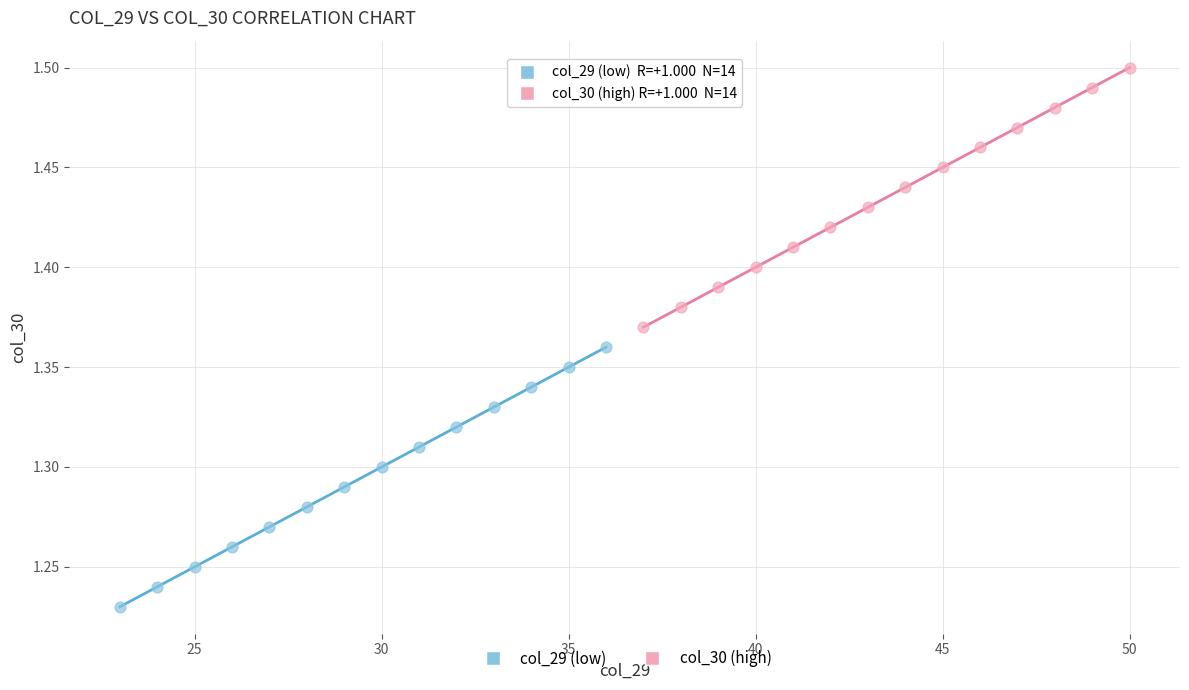

Which series contains the lowest Y value?

col_29 (low)